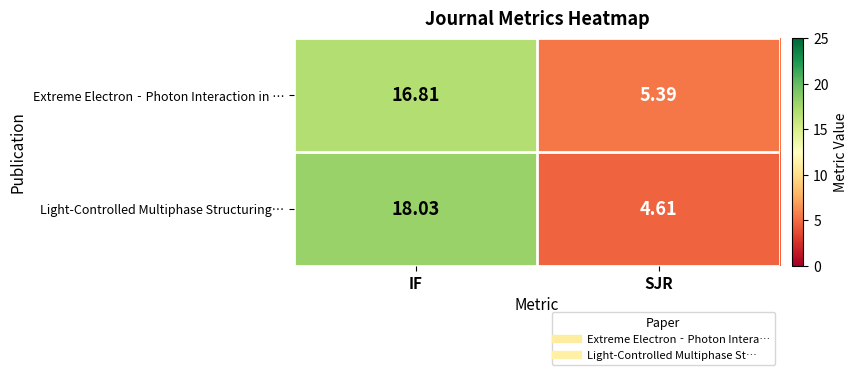

At which category is the sum across all series the highest?

IF